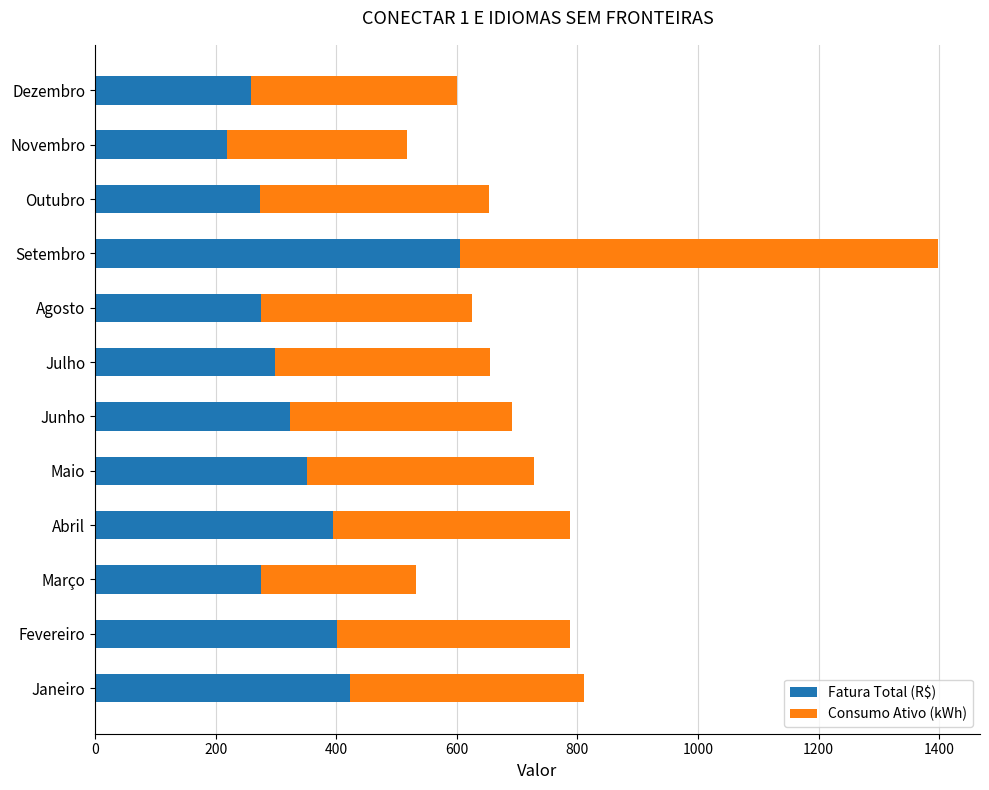

Read the Fatura Total (R$) value at Abril.

394.2